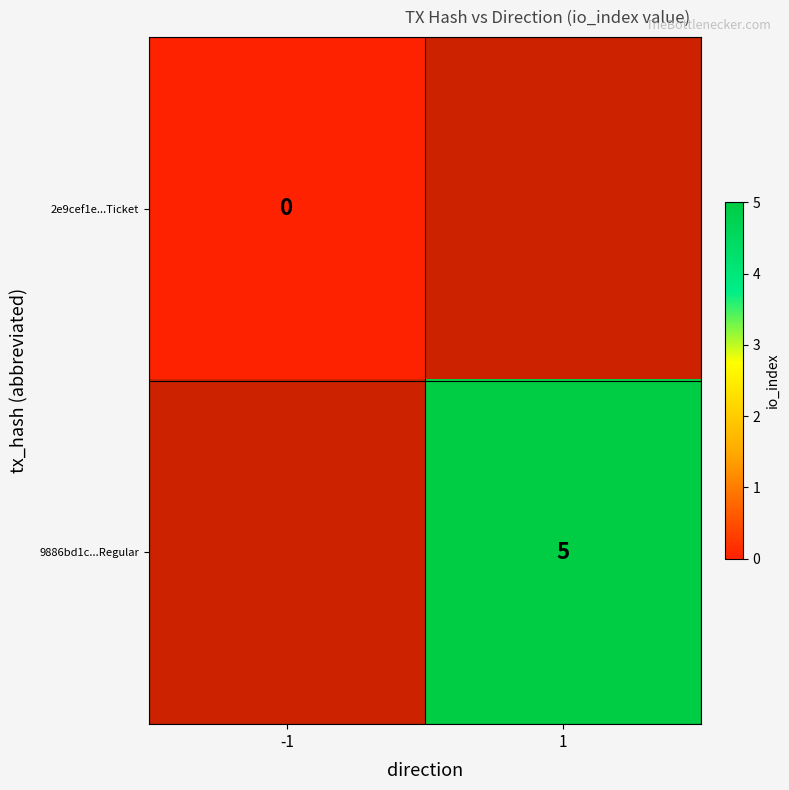

The value of 9886bd1c...Regular at 1 is 5. True or false?

True